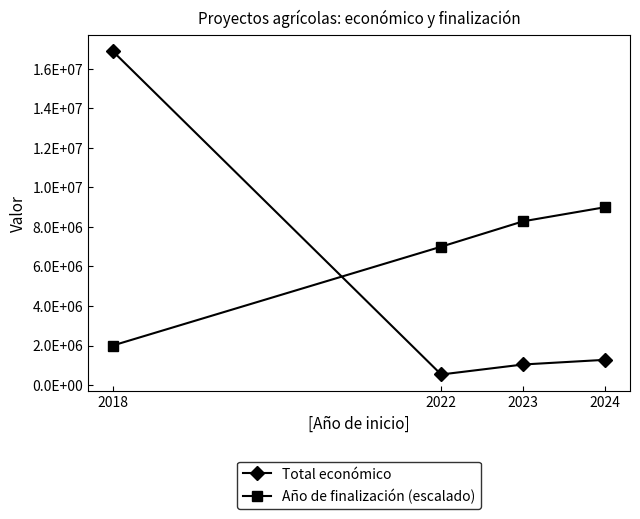

What is the sum of all Total económico values?

19738959.0